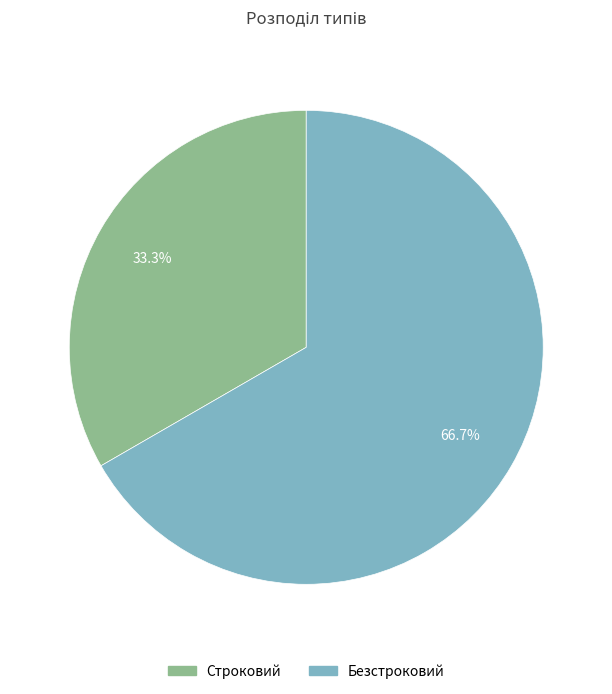

Is it true that Строковий is 27% of the pie?

False